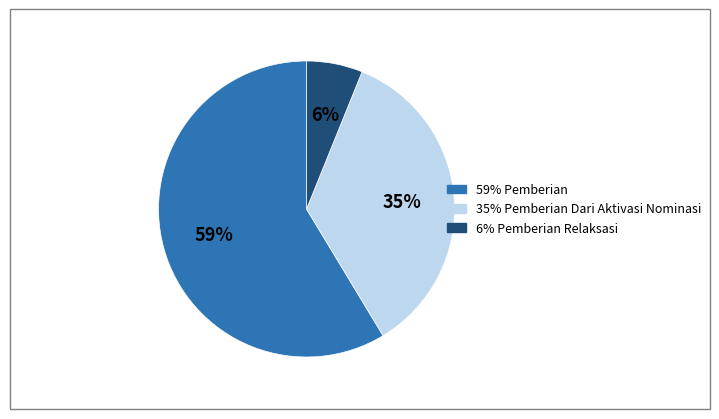

To the nearest percent, what is the average slice percentage?

33%